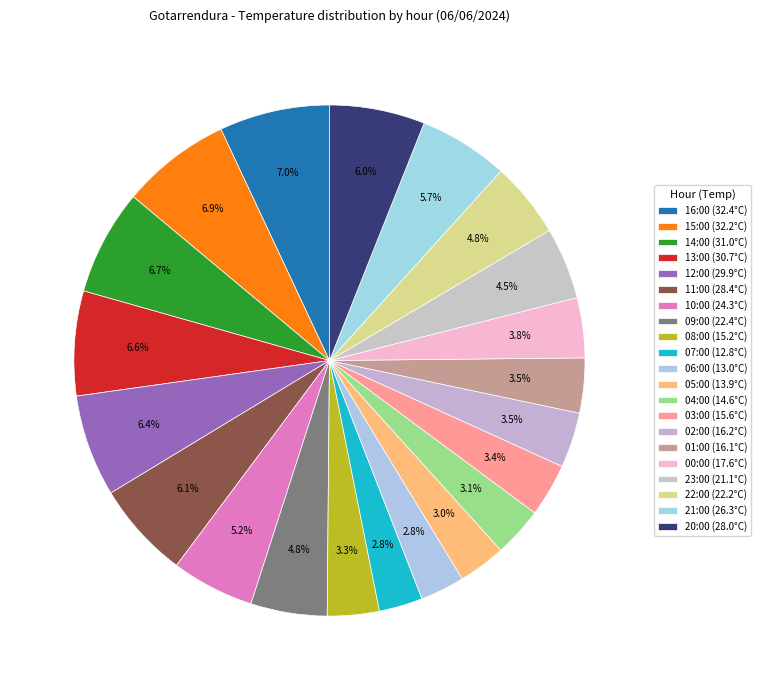

To the nearest percent, what is the difference between the largest and smallest slice percentages?

4%